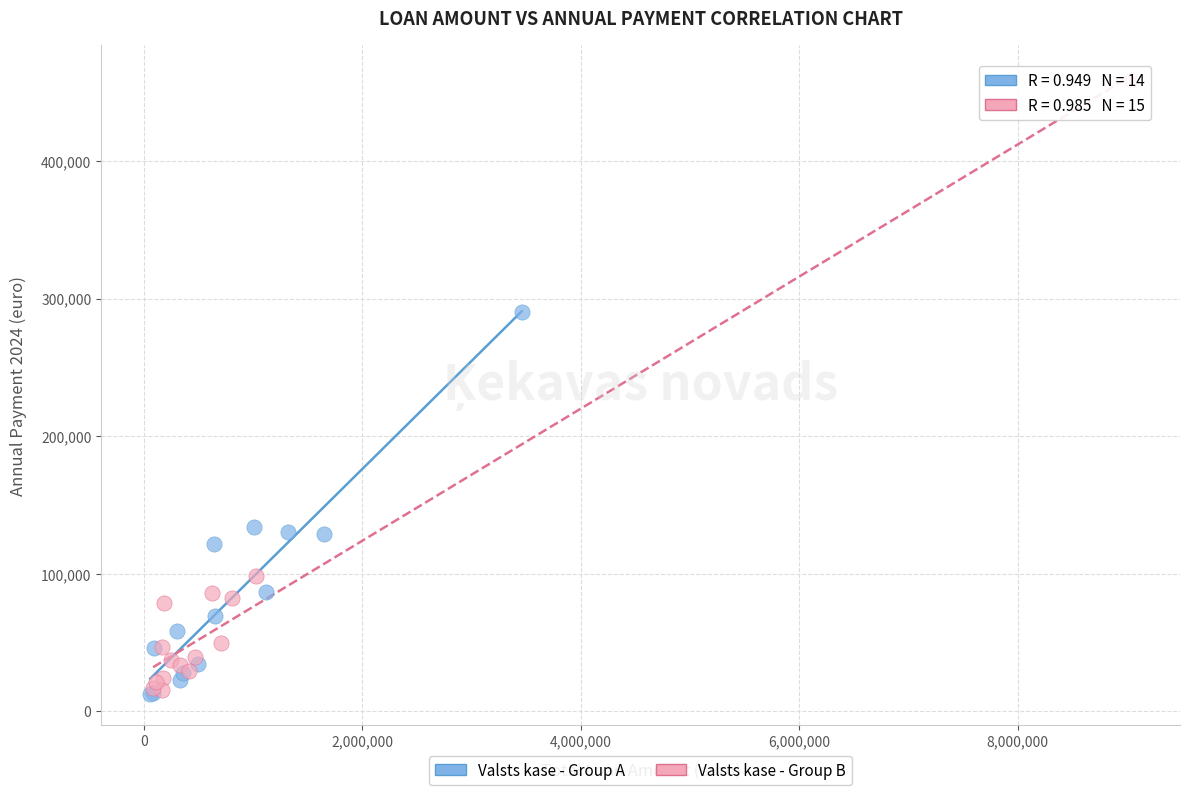

Which series contains the highest Y value?

Valsts kase - Group B